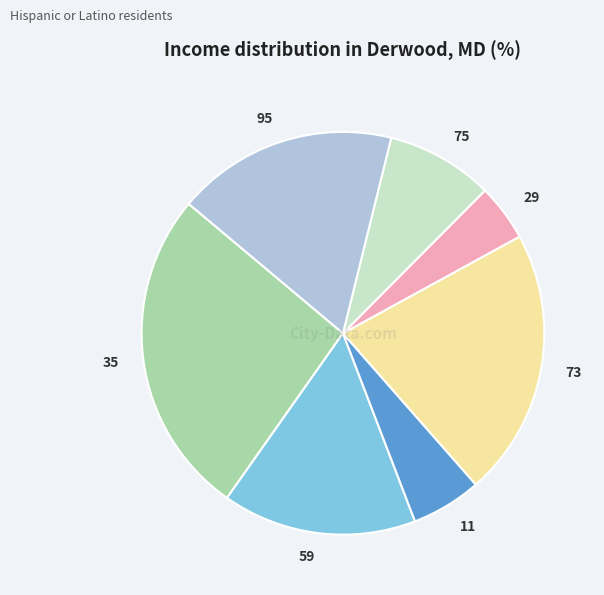

What is the ratio of the value at 75 to the value at 73?

0.4